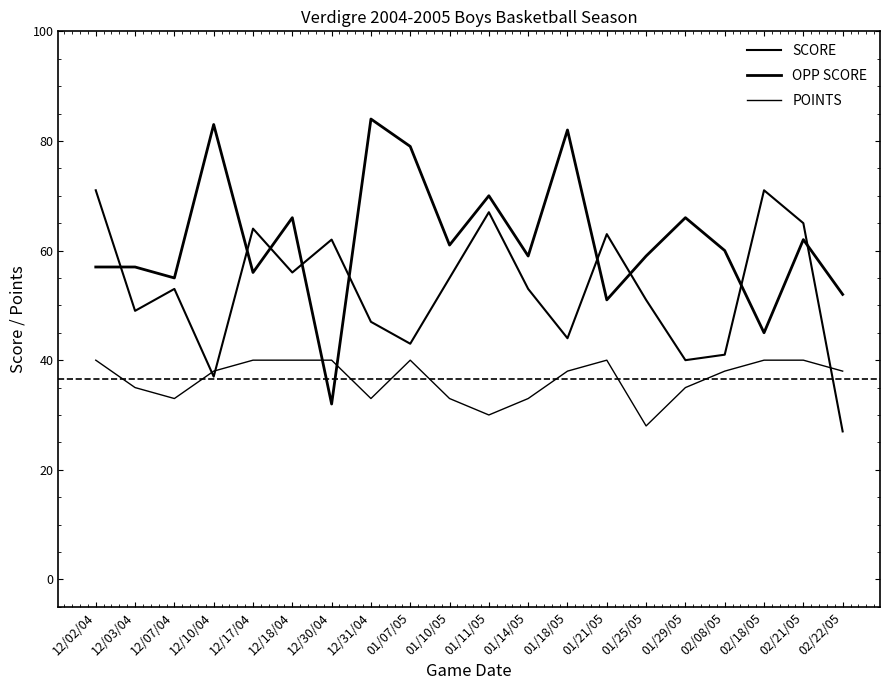

Which series changed the most between 12/02/04 and 02/18/05?

OPP SCORE